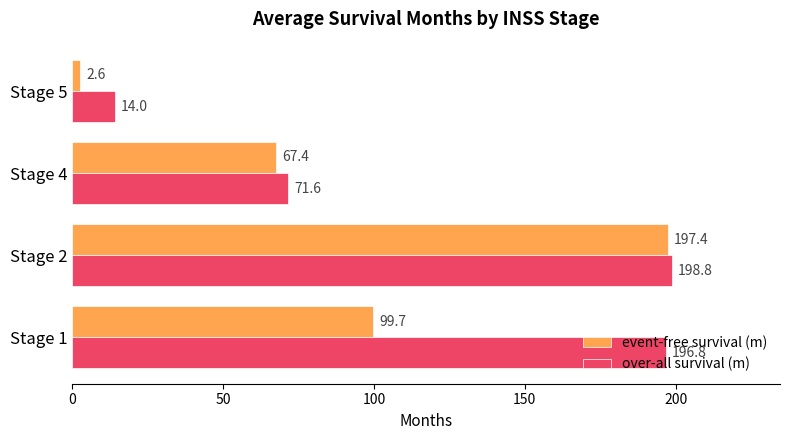

What is the sum of all over-all survival (m) values?

481.2